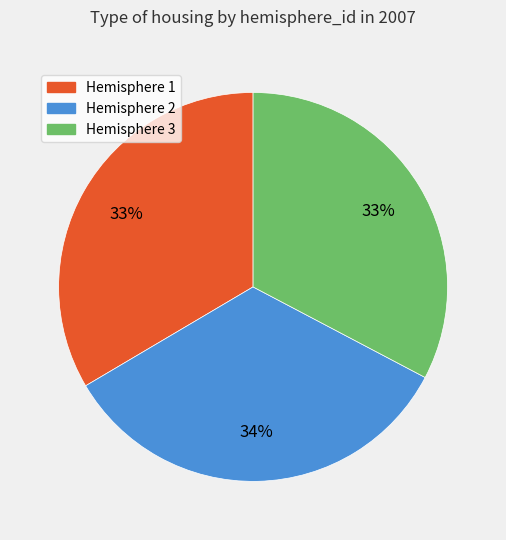

To the nearest percent, what portion does Hemisphere 1 represent?

33%